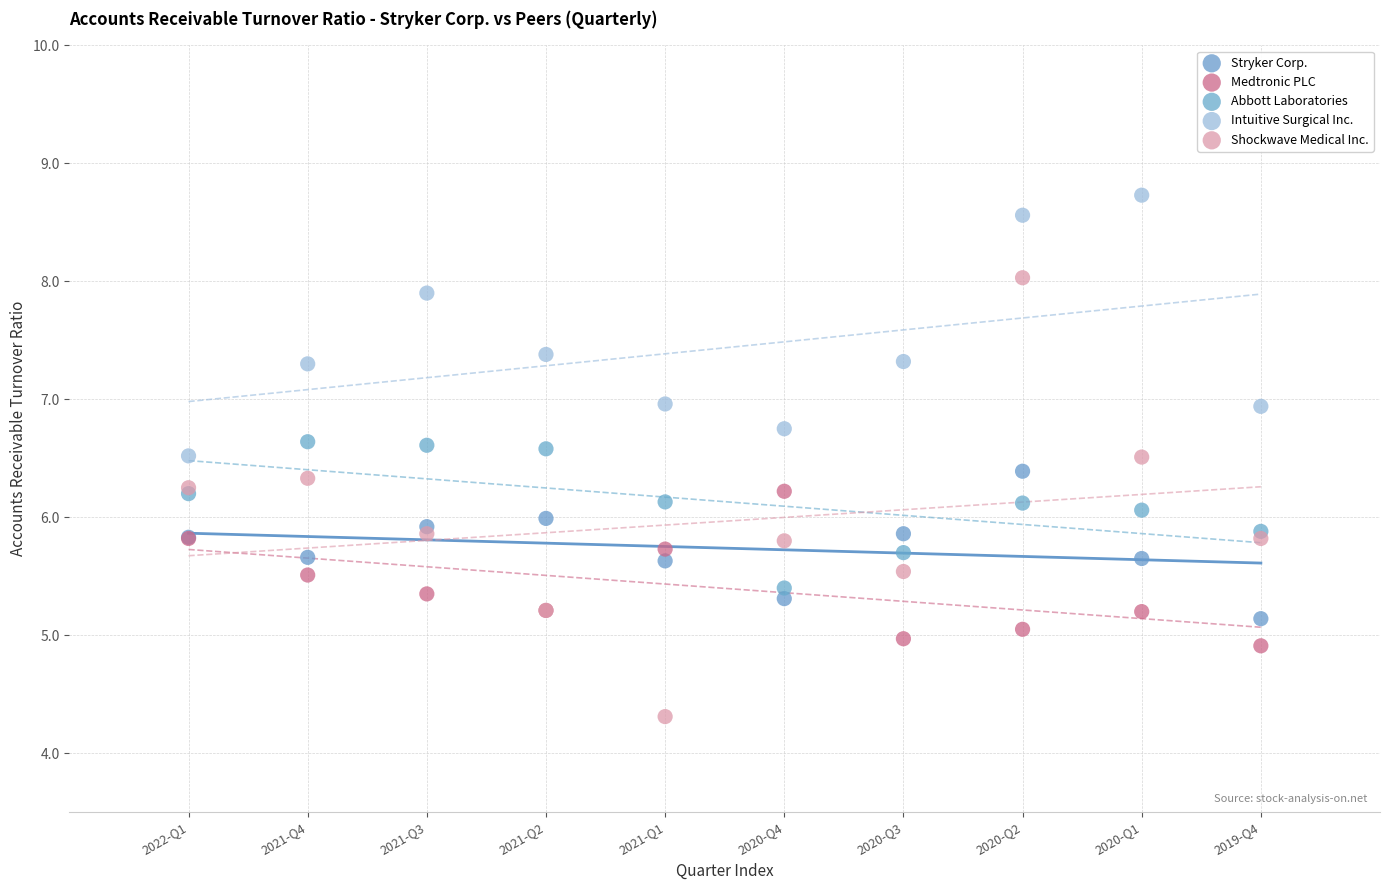

What is the X range (max minus min) for the scatter plot?

9.0